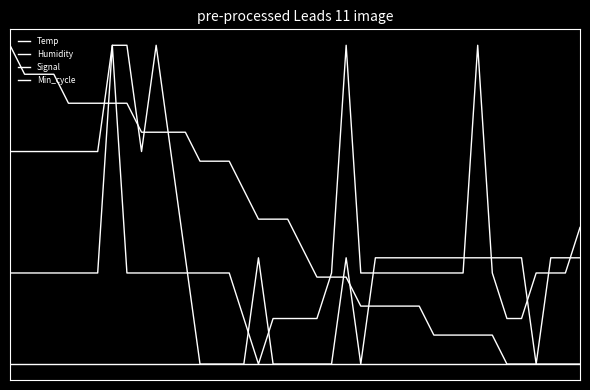

Is this an area chart (filled region under the line)?

No